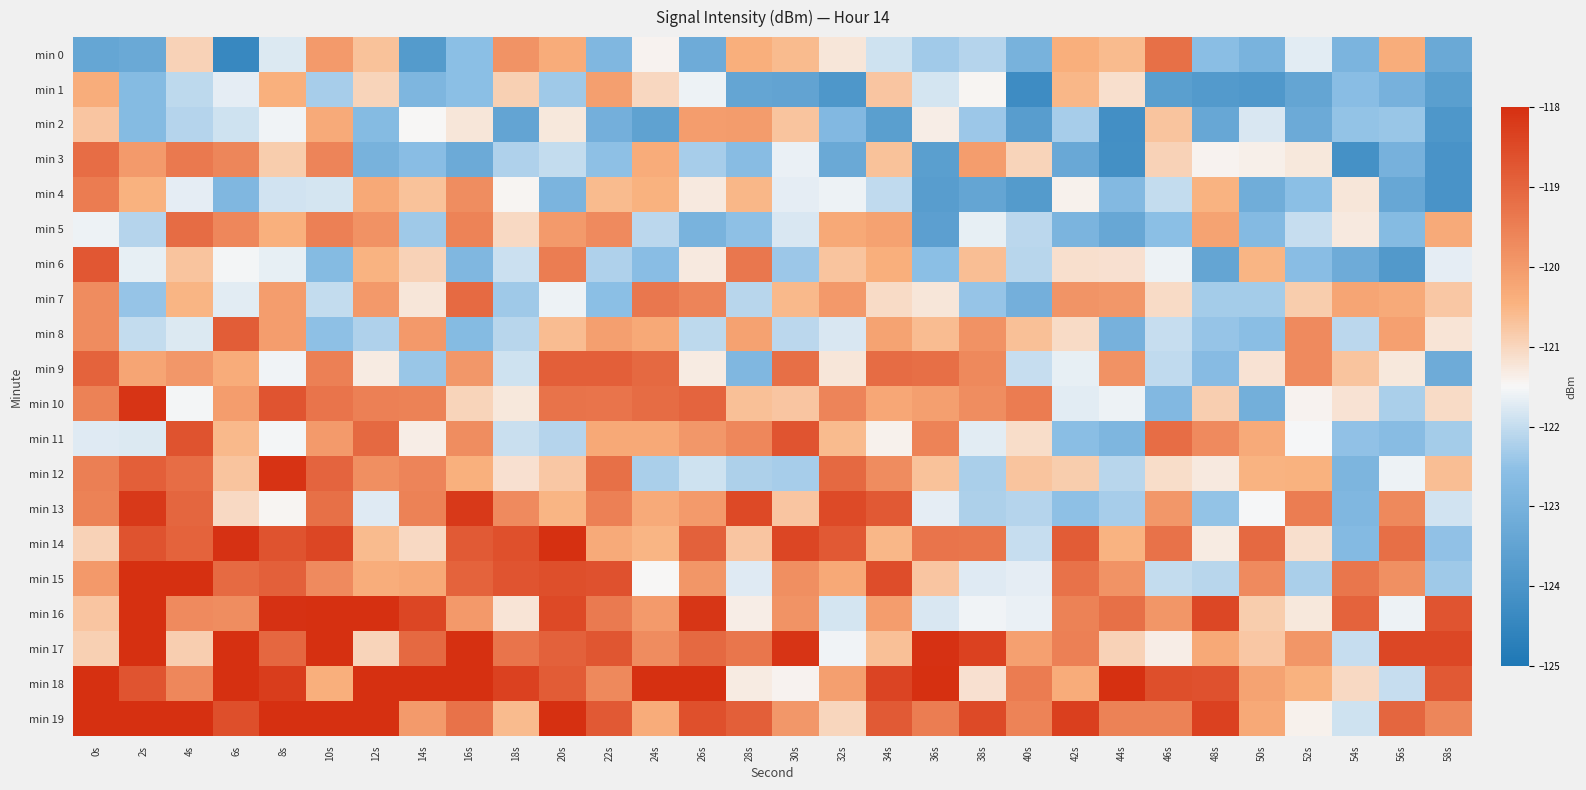

Reading left to right, extract all data points from this chart.

min 0: 0s=-123.4	2s=-123.3	4s=-121.0	6s=-124.4	8s=-121.8	10s=-120.0	12s=-120.7	14s=-123.8	16s=-122.5	18s=-119.9	20s=-120.3	22s=-122.8	24s=-121.4	26s=-123.2	28s=-120.4	30s=-120.6	32s=-121.2	34s=-121.9	36s=-122.3	38s=-122.1	40s=-123.0	42s=-120.4	44s=-120.6	46s=-119.2	48s=-122.6	50s=-123.0	52s=-121.7	54s=-122.9	56s=-120.4	58s=-123.3
min 1: 0s=-120.4	2s=-122.7	4s=-122.1	6s=-121.7	8s=-120.4	10s=-122.3	12s=-121.0	14s=-122.9	16s=-122.5	18s=-120.9	20s=-122.4	22s=-120.1	24s=-121.0	26s=-121.6	28s=-123.4	30s=-123.5	32s=-123.9	34s=-120.7	36s=-121.8	38s=-121.5	40s=-124.3	42s=-120.5	44s=-121.1	46s=-123.7	48s=-123.8	50s=-123.9	52s=-123.4	54s=-122.6	56s=-123.0	58s=-123.6
min 2: 0s=-120.8	2s=-122.7	4s=-122.1	6s=-121.9	8s=-121.6	10s=-120.3	12s=-122.7	14s=-121.5	16s=-121.2	18s=-123.5	20s=-121.3	22s=-123.1	24s=-123.5	26s=-120.1	28s=-120.0	30s=-120.7	32s=-122.8	34s=-123.7	36s=-121.4	38s=-122.4	40s=-123.7	42s=-122.3	44s=-124.2	46s=-120.7	48s=-123.4	50s=-121.8	52s=-123.3	54s=-122.5	56s=-122.4	58s=-123.9
min 3: 0s=-119.2	2s=-120.0	4s=-119.4	6s=-119.6	8s=-120.9	10s=-119.6	12s=-123.0	14s=-122.6	16s=-123.3	18s=-122.2	20s=-122.0	22s=-122.5	24s=-120.3	26s=-122.3	28s=-122.6	30s=-121.6	32s=-123.3	34s=-120.7	36s=-123.7	38s=-120.1	40s=-121.0	42s=-123.3	44s=-124.1	46s=-120.9	48s=-121.4	50s=-121.4	52s=-121.3	54s=-124.1	56s=-123.0	58s=-124.0
min 4: 0s=-119.4	2s=-120.5	4s=-121.7	6s=-122.8	8s=-121.9	10s=-121.8	12s=-120.3	14s=-120.7	16s=-119.8	18s=-121.5	20s=-122.9	22s=-120.6	24s=-120.5	26s=-121.3	28s=-120.5	30s=-121.7	32s=-121.6	34s=-122.0	36s=-123.7	38s=-123.4	40s=-123.8	42s=-121.4	44s=-122.7	46s=-122.0	48s=-120.5	50s=-123.2	52s=-122.6	54s=-121.2	56s=-123.4	58s=-124.0
min 5: 0s=-121.6	2s=-122.2	4s=-119.1	6s=-119.7	8s=-120.4	10s=-119.5	12s=-119.8	14s=-122.4	16s=-119.6	18s=-121.0	20s=-120.0	22s=-119.7	24s=-122.1	26s=-123.0	28s=-122.5	30s=-121.8	32s=-120.3	34s=-120.2	36s=-123.6	38s=-121.7	40s=-122.1	42s=-122.9	44s=-123.4	46s=-122.5	48s=-120.2	50s=-122.7	52s=-122.0	54s=-121.3	56s=-122.7	58s=-120.3
min 6: 0s=-118.8	2s=-121.6	4s=-120.7	6s=-121.5	8s=-121.7	10s=-122.7	12s=-120.5	14s=-120.9	16s=-122.8	18s=-121.9	20s=-119.5	22s=-122.2	24s=-122.6	26s=-121.3	28s=-119.4	30s=-122.4	32s=-120.7	34s=-120.4	36s=-122.5	38s=-120.6	40s=-122.1	42s=-121.1	44s=-121.2	46s=-121.6	48s=-123.4	50s=-120.5	52s=-122.6	54s=-123.2	56s=-123.8	58s=-121.7
min 7: 0s=-119.7	2s=-122.4	4s=-120.5	6s=-121.7	8s=-120.1	10s=-122.0	12s=-120.0	14s=-121.3	16s=-119.1	18s=-122.3	20s=-121.6	22s=-122.5	24s=-119.4	26s=-119.6	28s=-122.1	30s=-120.6	32s=-120.0	34s=-121.1	36s=-121.2	38s=-122.4	40s=-123.1	42s=-119.9	44s=-119.9	46s=-121.1	48s=-122.3	50s=-122.3	52s=-120.8	54s=-120.2	56s=-120.3	58s=-120.8
min 8: 0s=-119.7	2s=-122.0	4s=-121.8	6s=-118.9	8s=-120.1	10s=-122.5	12s=-122.2	14s=-120.0	16s=-122.7	18s=-122.1	20s=-120.6	22s=-120.1	24s=-120.3	26s=-122.1	28s=-120.2	30s=-122.1	32s=-121.8	34s=-120.2	36s=-120.6	38s=-119.9	40s=-120.7	42s=-121.1	44s=-123.0	46s=-122.0	48s=-122.4	50s=-122.6	52s=-119.7	54s=-122.1	56s=-120.1	58s=-121.2
min 9: 0s=-119.0	2s=-120.2	4s=-119.9	6s=-120.3	8s=-121.6	10s=-119.5	12s=-121.3	14s=-122.4	16s=-120.0	18s=-121.9	20s=-118.9	22s=-118.9	24s=-119.1	26s=-121.3	28s=-122.8	30s=-119.2	32s=-121.2	34s=-119.1	36s=-119.2	38s=-119.7	40s=-122.0	42s=-121.7	44s=-119.8	46s=-122.0	48s=-122.7	50s=-121.2	52s=-119.7	54s=-120.7	56s=-121.3	58s=-123.2
min 10: 0s=-119.5	2s=-118.1	4s=-121.5	6s=-120.1	8s=-118.7	10s=-119.3	12s=-119.5	14s=-119.5	16s=-121.0	18s=-121.3	20s=-119.3	22s=-119.3	24s=-119.1	26s=-119.0	28s=-120.7	30s=-120.7	32s=-119.6	34s=-120.3	36s=-120.1	38s=-119.8	40s=-119.4	42s=-121.7	44s=-121.6	46s=-122.8	48s=-120.9	50s=-123.1	52s=-121.4	54s=-121.2	56s=-122.3	58s=-121.1
min 11: 0s=-121.7	2s=-121.8	4s=-118.7	6s=-120.6	8s=-121.5	10s=-120.0	12s=-119.1	14s=-121.3	16s=-119.8	18s=-122.0	20s=-122.1	22s=-120.3	24s=-120.3	26s=-120.0	28s=-119.6	30s=-118.7	32s=-120.6	34s=-121.4	36s=-119.6	38s=-121.7	40s=-121.1	42s=-122.6	44s=-122.8	46s=-119.1	48s=-119.7	50s=-120.3	52s=-121.5	54s=-122.5	56s=-122.6	58s=-122.3
min 12: 0s=-119.5	2s=-118.9	4s=-119.2	6s=-120.7	8s=-118.1	10s=-119.0	12s=-119.8	14s=-119.6	16s=-120.4	18s=-121.2	20s=-120.8	22s=-119.2	24s=-122.2	26s=-121.9	28s=-122.2	30s=-122.3	32s=-119.1	34s=-119.7	36s=-120.7	38s=-122.3	40s=-120.7	42s=-120.9	44s=-122.1	46s=-121.1	48s=-121.3	50s=-120.5	52s=-120.5	54s=-122.9	56s=-121.6	58s=-120.6
min 13: 0s=-119.5	2s=-118.2	4s=-119.0	6s=-121.0	8s=-121.5	10s=-119.2	12s=-121.7	14s=-119.6	16s=-118.2	18s=-119.7	20s=-120.5	22s=-119.5	24s=-120.3	26s=-120.0	28s=-118.5	30s=-120.8	32s=-118.5	34s=-118.8	36s=-121.7	38s=-122.2	40s=-122.1	42s=-122.5	44s=-122.3	46s=-120.0	48s=-122.5	50s=-121.5	52s=-119.5	54s=-122.8	56s=-119.7	58s=-121.9
min 14: 0s=-120.9	2s=-118.7	4s=-119.0	6s=-118.0	8s=-118.7	10s=-118.4	12s=-120.6	14s=-121.0	16s=-118.8	18s=-118.6	20s=-117.9	22s=-120.3	24s=-120.5	26s=-118.9	28s=-120.7	30s=-118.4	32s=-118.8	34s=-120.5	36s=-119.3	38s=-119.3	40s=-122.0	42s=-118.8	44s=-120.5	46s=-119.2	48s=-121.3	50s=-119.1	52s=-121.1	54s=-122.7	56s=-119.2	58s=-122.5
min 15: 0s=-120.0	2s=-117.5	4s=-117.5	6s=-119.1	8s=-118.9	10s=-119.7	12s=-120.4	14s=-120.3	16s=-119.0	18s=-118.7	20s=-118.6	22s=-118.6	24s=-121.5	26s=-119.9	28s=-121.7	30s=-119.8	32s=-120.3	34s=-118.5	36s=-120.7	38s=-121.7	40s=-121.7	42s=-119.3	44s=-119.9	46s=-122.0	48s=-122.1	50s=-119.7	52s=-122.3	54s=-119.3	56s=-119.8	58s=-122.4
min 16: 0s=-120.8	2s=-117.2	4s=-119.7	6s=-119.8	8s=-118.0	10s=-117.6	12s=-117.5	14s=-118.4	16s=-120.0	18s=-121.2	20s=-118.5	22s=-119.4	24s=-120.0	26s=-118.1	28s=-121.4	30s=-119.9	32s=-121.9	34s=-120.1	36s=-121.8	38s=-121.6	40s=-121.6	42s=-119.6	44s=-119.2	46s=-119.9	48s=-118.5	50s=-120.9	52s=-121.3	54s=-119.0	56s=-121.6	58s=-118.7
min 17: 0s=-120.9	2s=-117.1	4s=-120.9	6s=-117.5	8s=-119.0	10s=-117.2	12s=-121.0	14s=-119.1	16s=-117.5	18s=-119.3	20s=-118.9	22s=-118.7	24s=-119.7	26s=-119.1	28s=-119.3	30s=-118.1	32s=-121.6	34s=-120.7	36s=-118.0	38s=-118.3	40s=-120.1	42s=-119.5	44s=-120.9	46s=-121.3	48s=-120.3	50s=-120.8	52s=-119.9	54s=-122.0	56s=-118.5	58s=-118.5
min 18: 0s=-118.0	2s=-118.7	4s=-119.7	6s=-117.7	8s=-118.3	10s=-120.4	12s=-117.5	14s=-117.9	16s=-117.4	18s=-118.3	20s=-118.8	22s=-119.7	24s=-117.7	26s=-118.0	28s=-121.3	30s=-121.4	32s=-120.1	34s=-118.4	36s=-117.8	38s=-121.1	40s=-119.4	42s=-120.3	44s=-118.0	46s=-118.6	48s=-118.6	50s=-120.2	52s=-120.4	54s=-121.1	56s=-122.0	58s=-118.8
min 19: 0s=-117.4	2s=-116.7	4s=-116.8	6s=-118.6	8s=-117.8	10s=-117.1	12s=-117.6	14s=-120.0	16s=-119.2	18s=-120.6	20s=-117.3	22s=-118.8	24s=-120.3	26s=-118.6	28s=-118.9	30s=-120.0	32s=-121.0	34s=-118.8	36s=-119.5	38s=-118.5	40s=-119.6	42s=-118.3	44s=-119.5	46s=-119.6	48s=-118.3	50s=-120.3	52s=-121.4	54s=-121.9	56s=-119.0	58s=-119.6